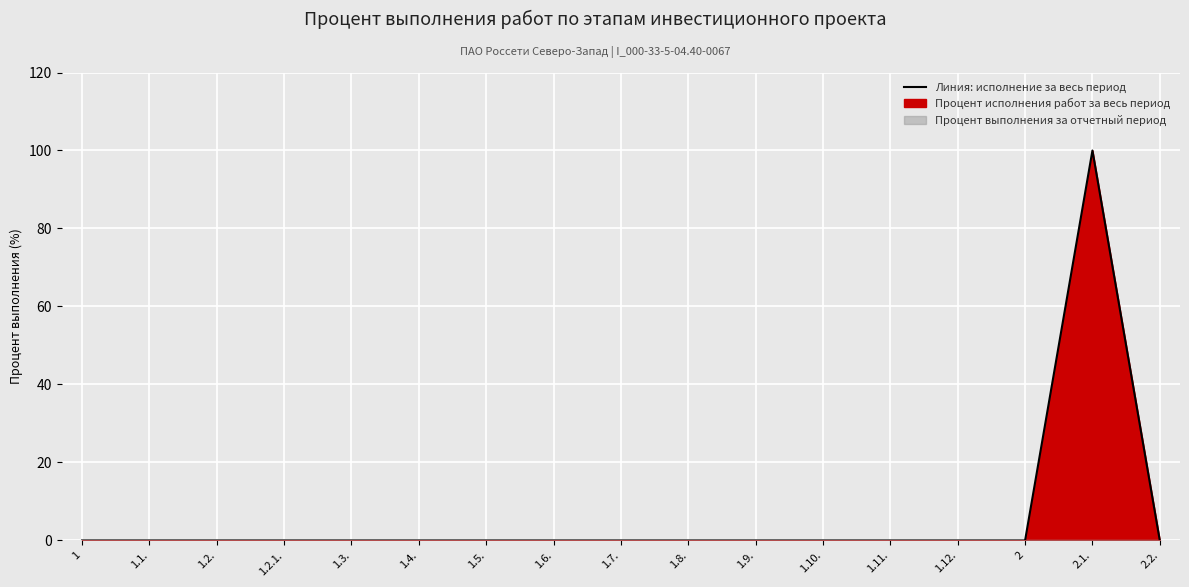

Reading left to right, transcribe all the data shown in this chart.

1=0	1.1.=0	1.2.=0	1.2.1.=0	1.3.=0	1.4.=0	1.5.=0	1.6.=0	1.7.=0	1.8.=0	1.9.=0	1.10.=0	1.11.=0	1.12.=0	2=0	2.1.=100	2.2.=0